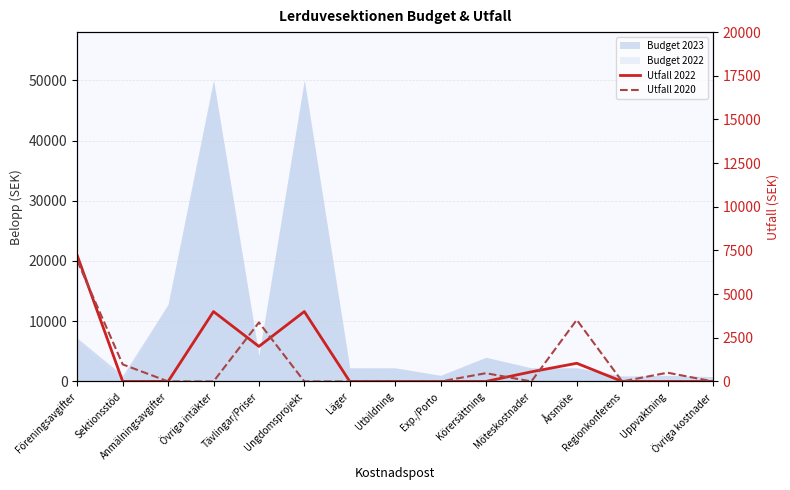

True or false: Utfall 2020 and Utfall 2022 cross at least once.

True